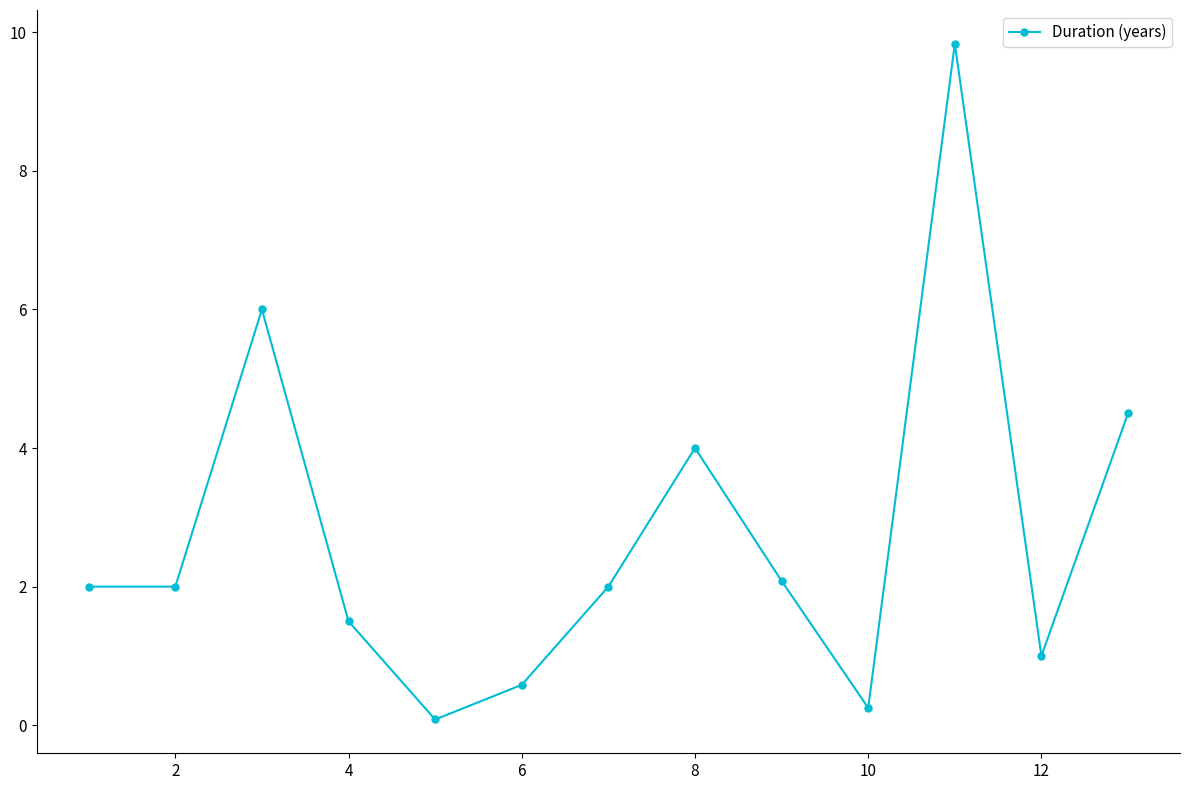

What is the smallest value displayed?

0.1